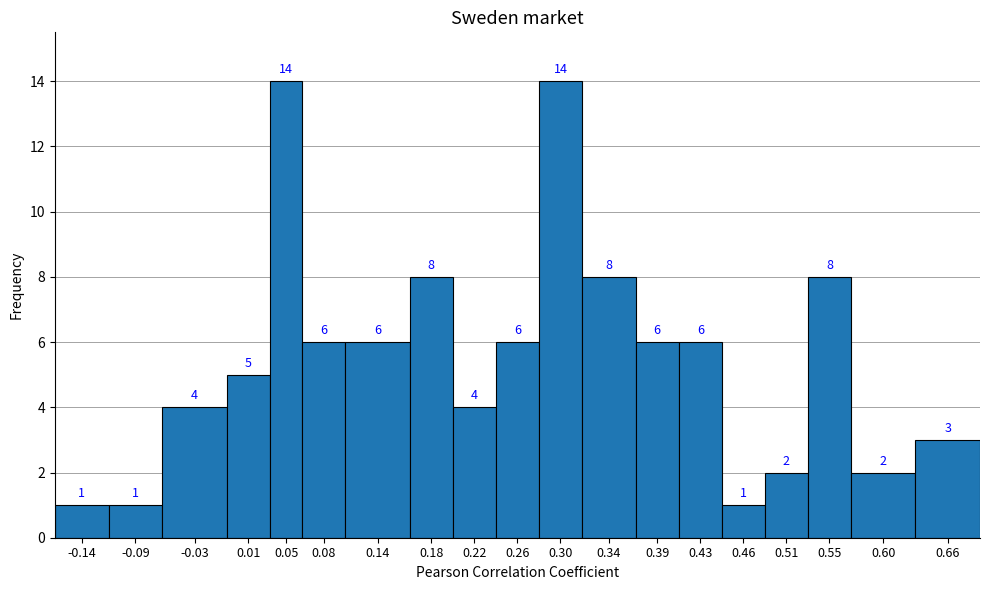

Reading left to right, what are all the values shown in this chart?

1	1	4	5	14	6	6	8	4	6	14	8	6	6	1	2	8	2	3